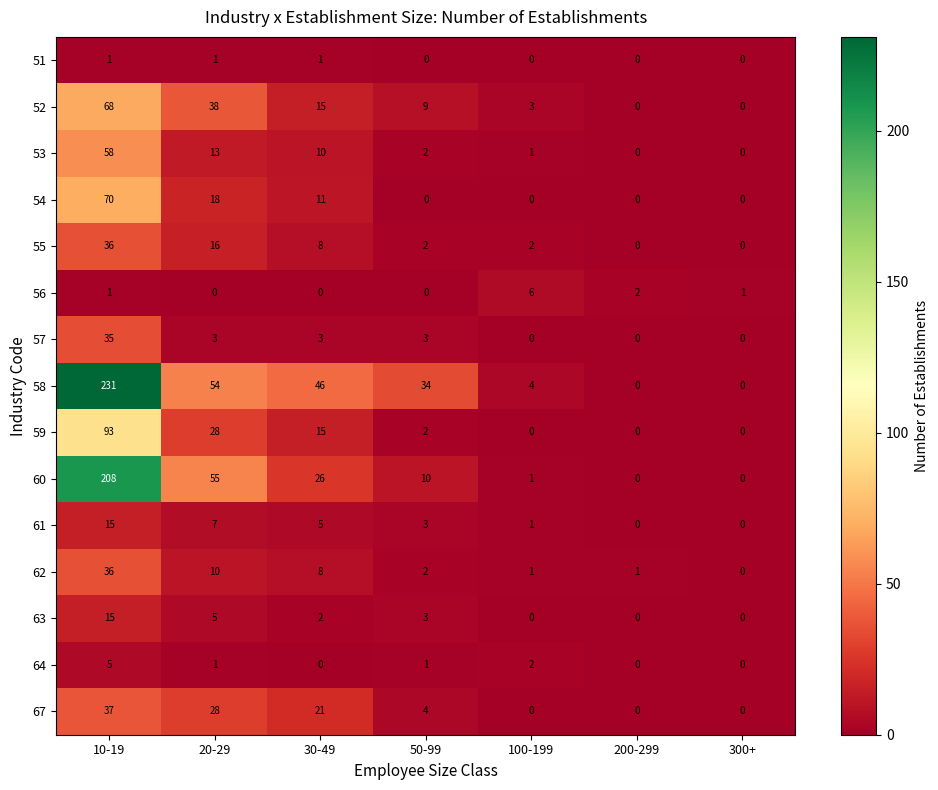

Between 20-29 and 50-99, which series saw the biggest shift?

60